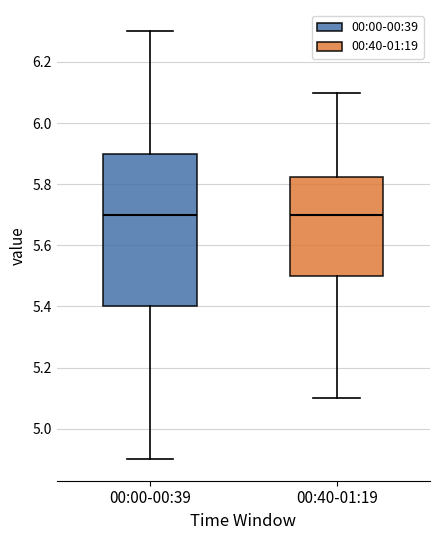

Reading left to right, read every box against the y-axis: the position of its median line, the range the box covers, and the ends of its whiskers. The values are not printed on the chart, so give them approximately, as read against the axis.

00:00-00:39: median 5.70, box 5.40 to 5.90, whiskers 4.90 to 6.30
00:40-01:19: median 5.70, box 5.50 to 5.82, whiskers 5.10 to 6.10